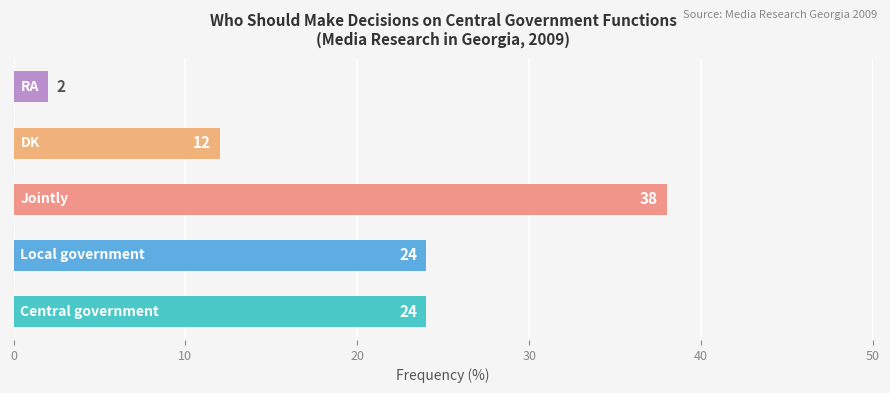

What is the average value?

20